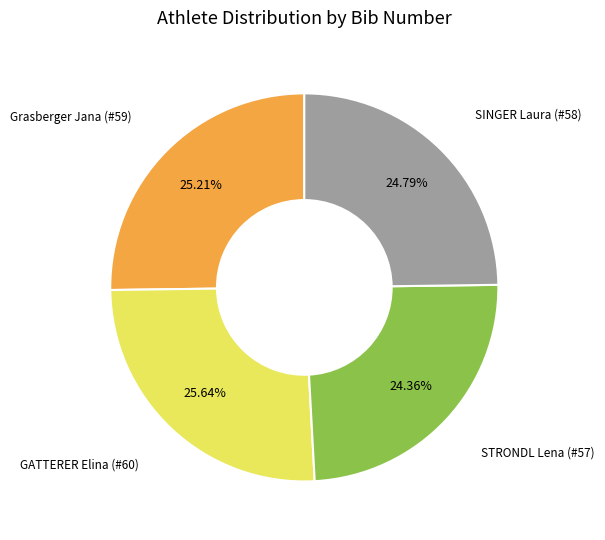

Is there any slice that represents more than half of the pie?

No